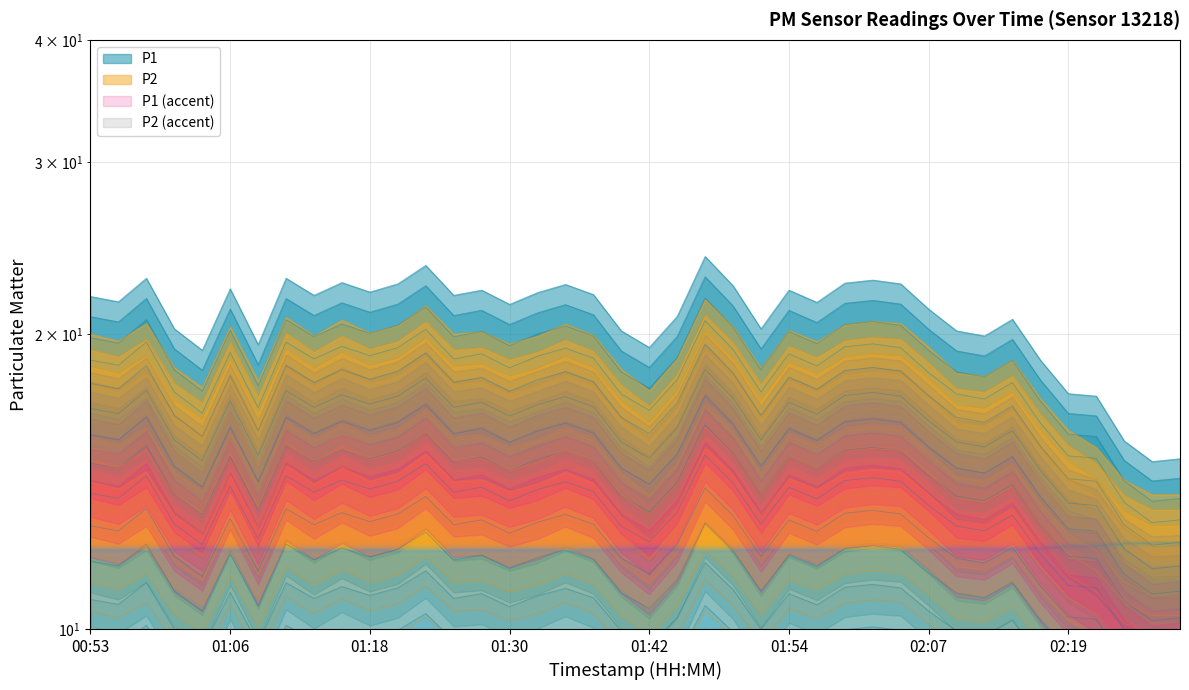

What is the sum of all P1 values?

488.0